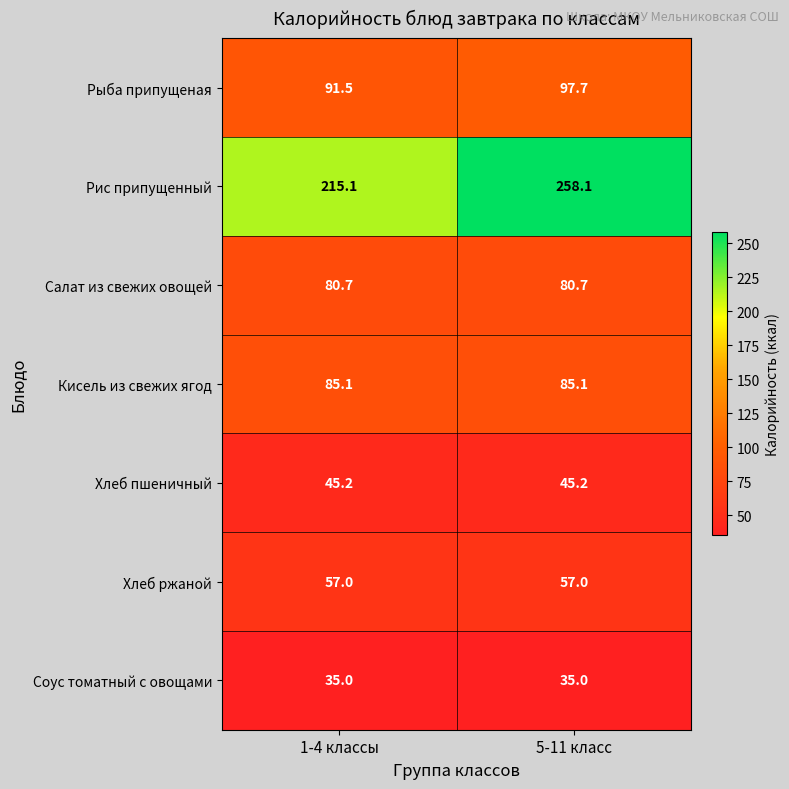

Reading left to right, extract all data points from this chart.

Рыба припущеная: 91.5	97.7
Рис припущенный: 215.1	258.1
Салат из свежих овощей: 80.7	80.7
Кисель из свежих ягод: 85.1	85.1
Хлеб пшеничный: 45.2	45.2
Хлеб ржаной: 57.0	57.0
Соус томатный с овощами: 35.0	35.0